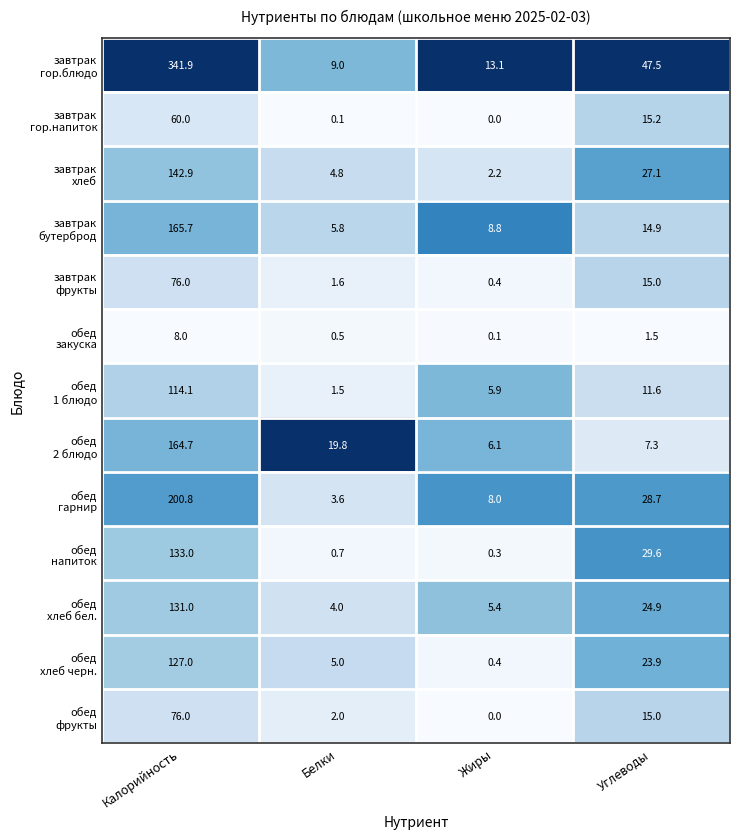

Which label corresponds to the largest value in the chart?

Калорийность